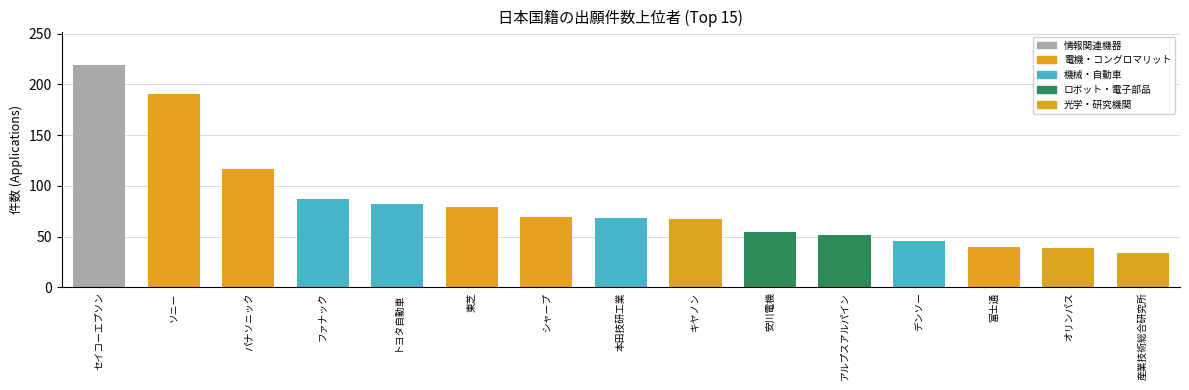

The chart shows a value of 82 at トヨタ自動車. True or false?

True